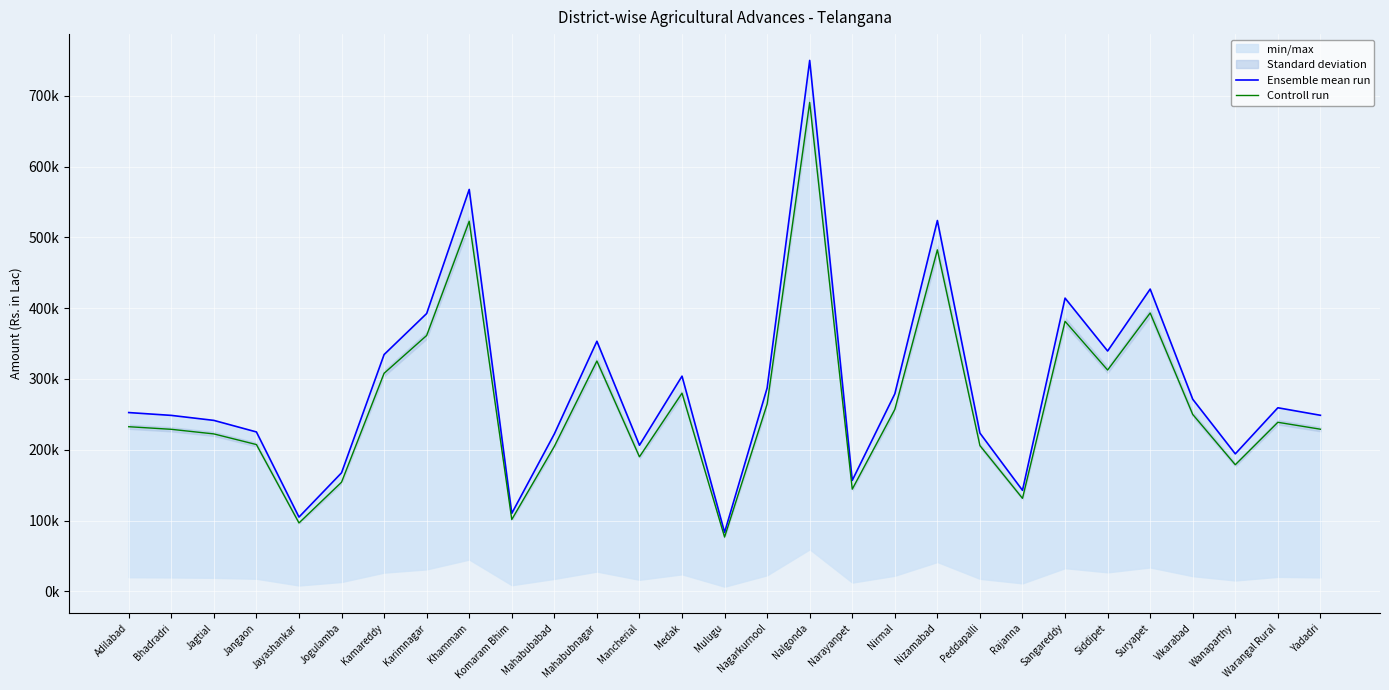

How many data points in Ensemble mean run are less than 252529?

14